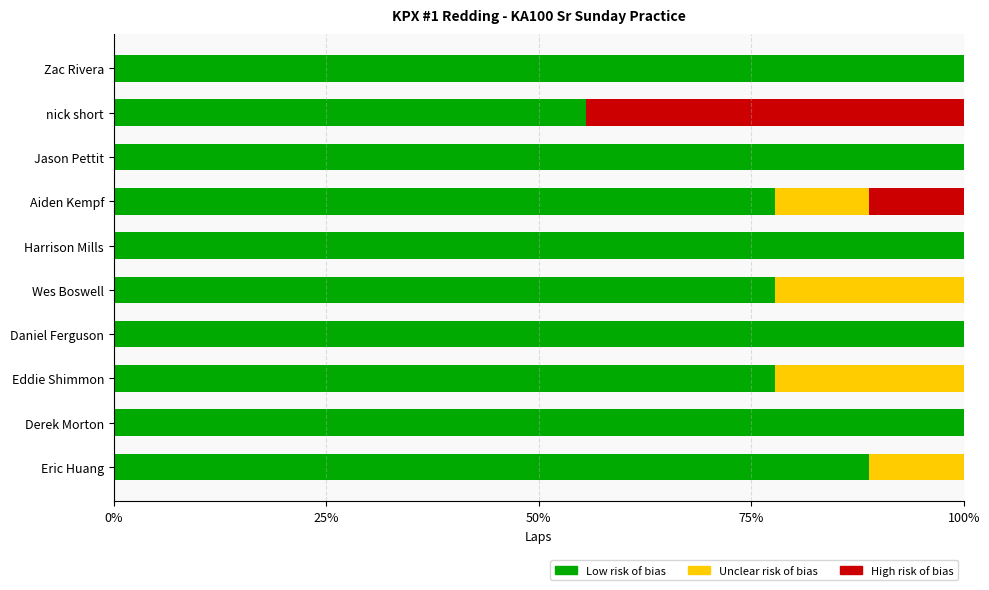

True or false: High risk of bias has a value of 26.3 at Zac Rivera.

False